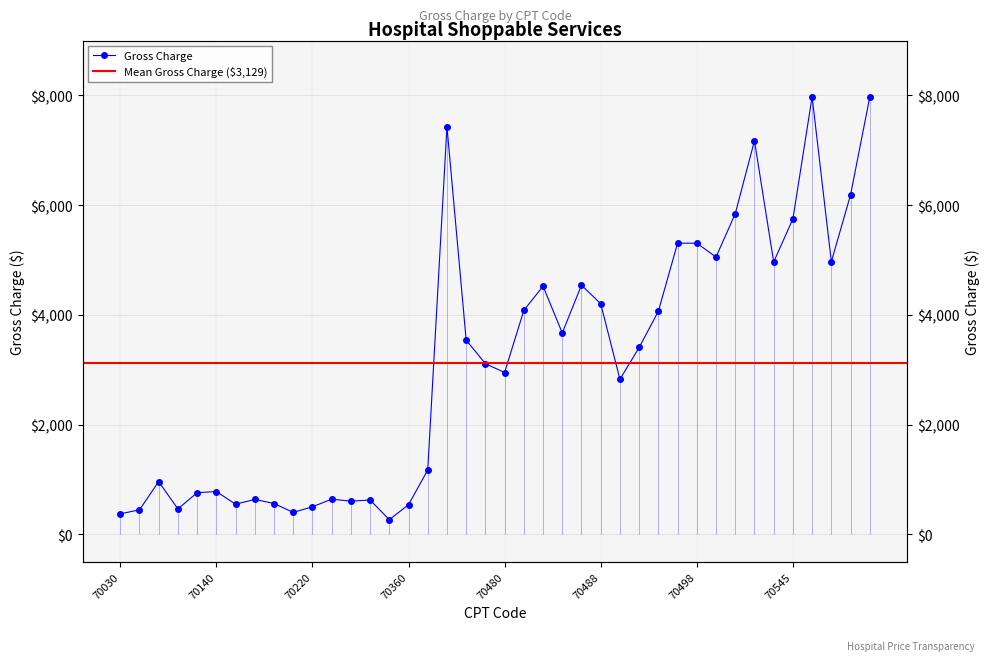

List the labels in order of value, largest first.

70546, 70549, 70450, 70543, 70548, 70542, 70545, 70496, 70498, 70540, 70547, 70544, 70487, 70482, 70488, 70481, 70492, 70486, 70460, 70491, 70470, 70480, 70490, 70371, 70110, 70140, 70130, 70250, 70160, 70330, 70260, 70200, 70150, 70360, 70220, 70120, 70100, 70210, 70030, 70355